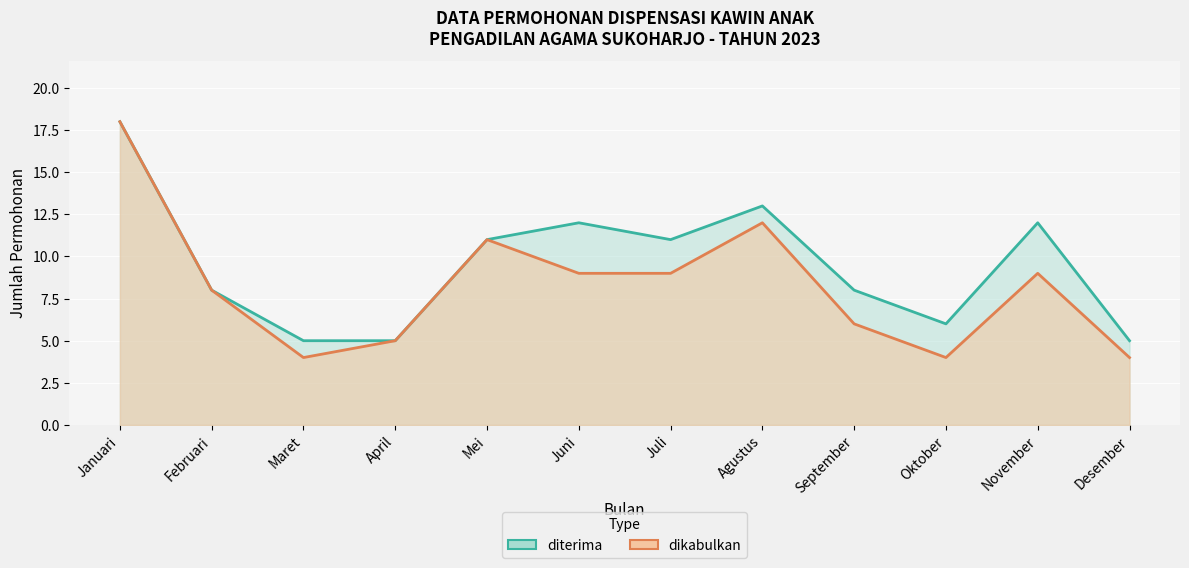

In diterima, how many points are lower than both neighbors (excluding endpoints)?

2